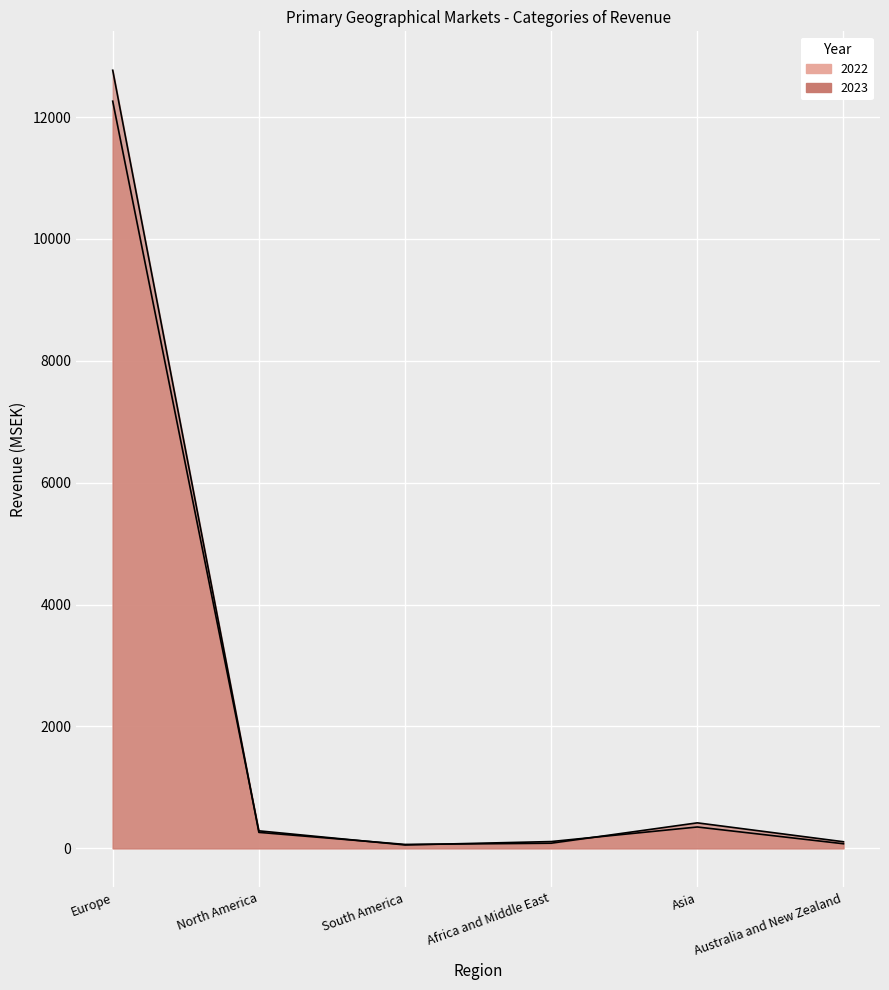

At how many categories does at least one series exceed 7633?

1